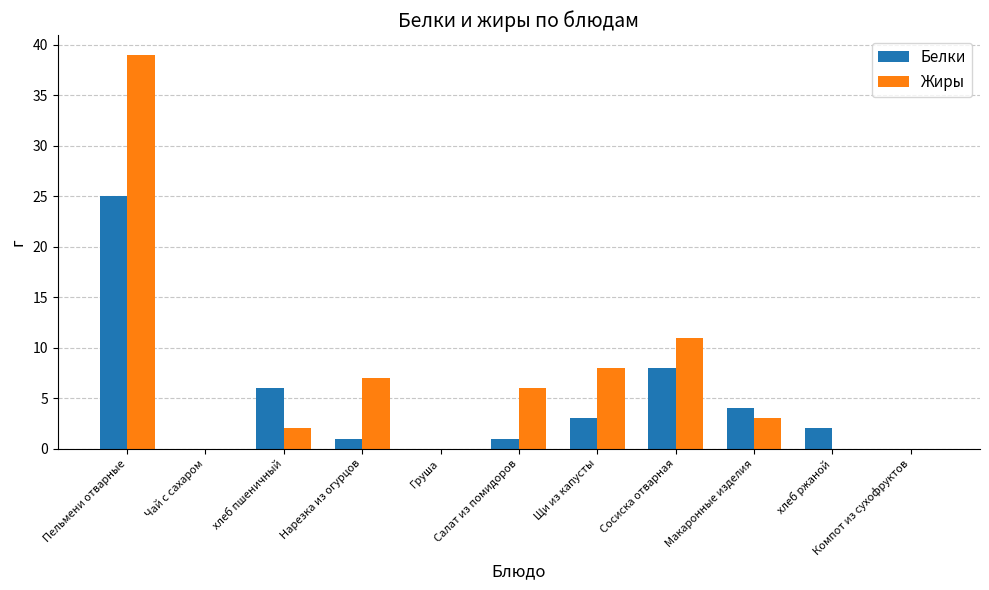

Are the bars grouped side by side (vs. stacked)?

Yes